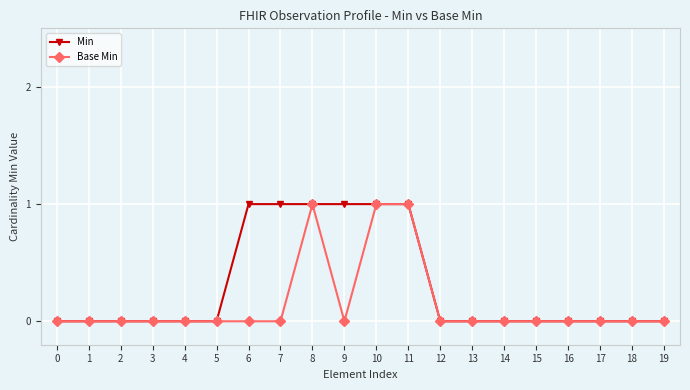

True or false: Min has a value of 0 at 5.

True